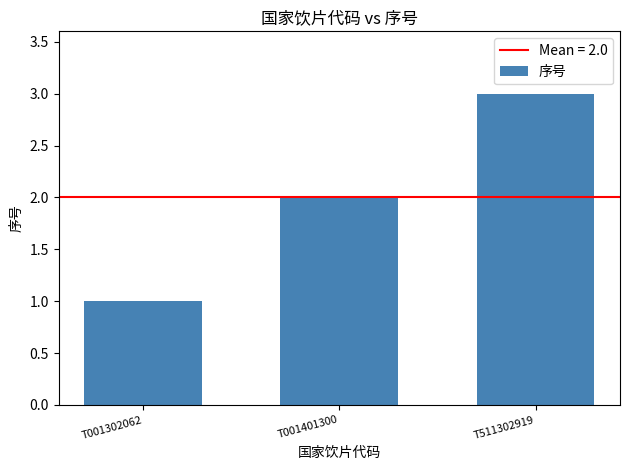

The value at T001401300 is 2. True or false?

True